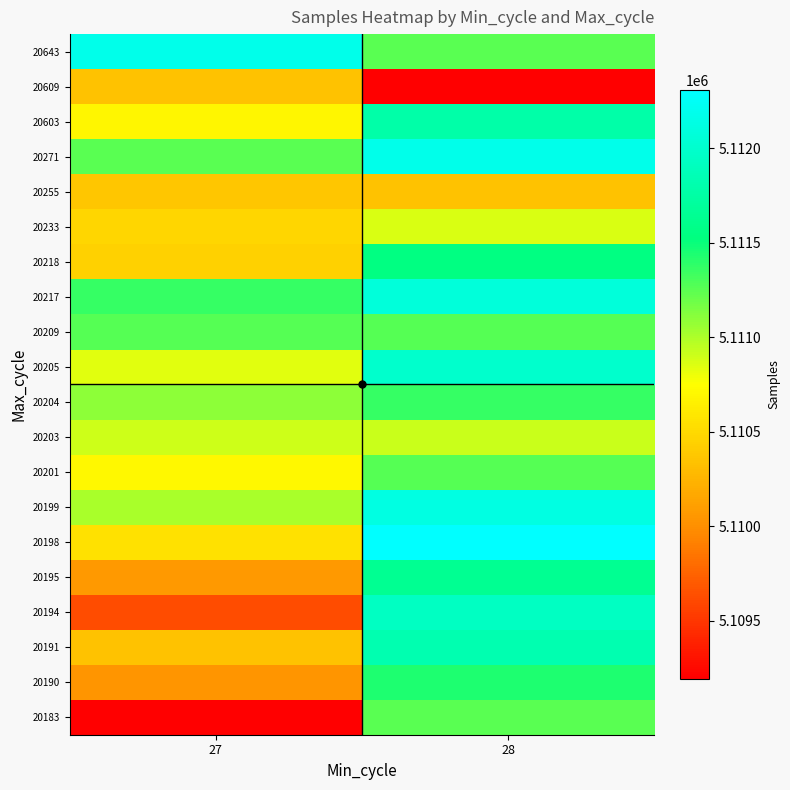

Which category has the lowest value across all series?

27